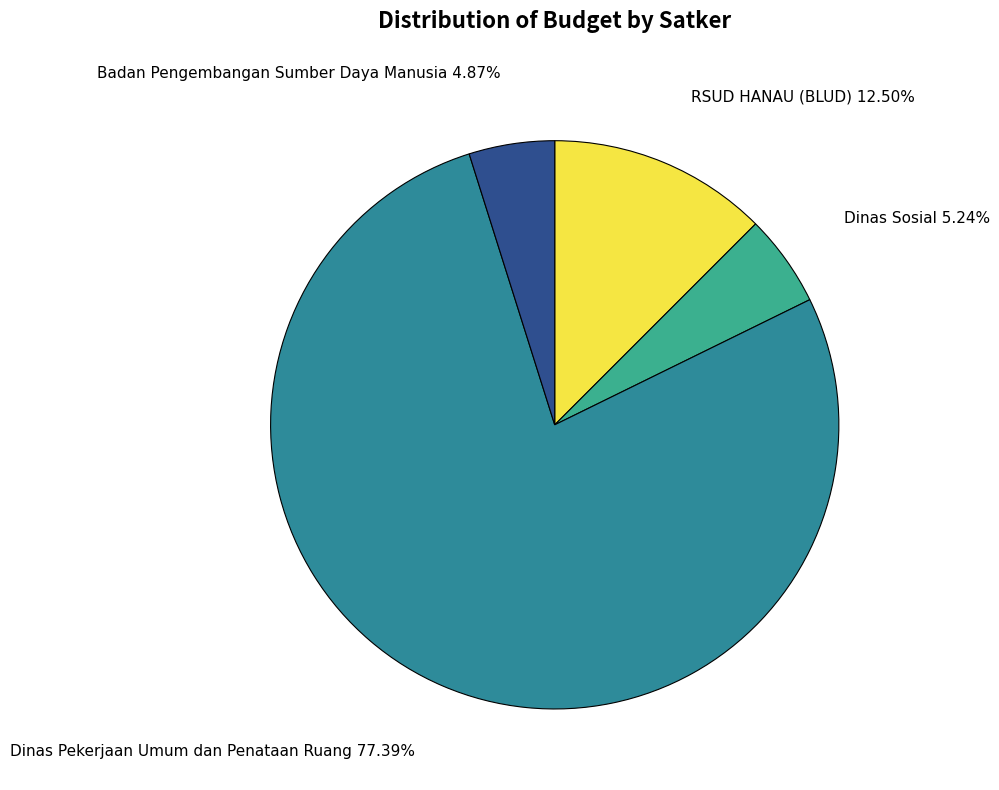

Count the number of slices in the pie.

4